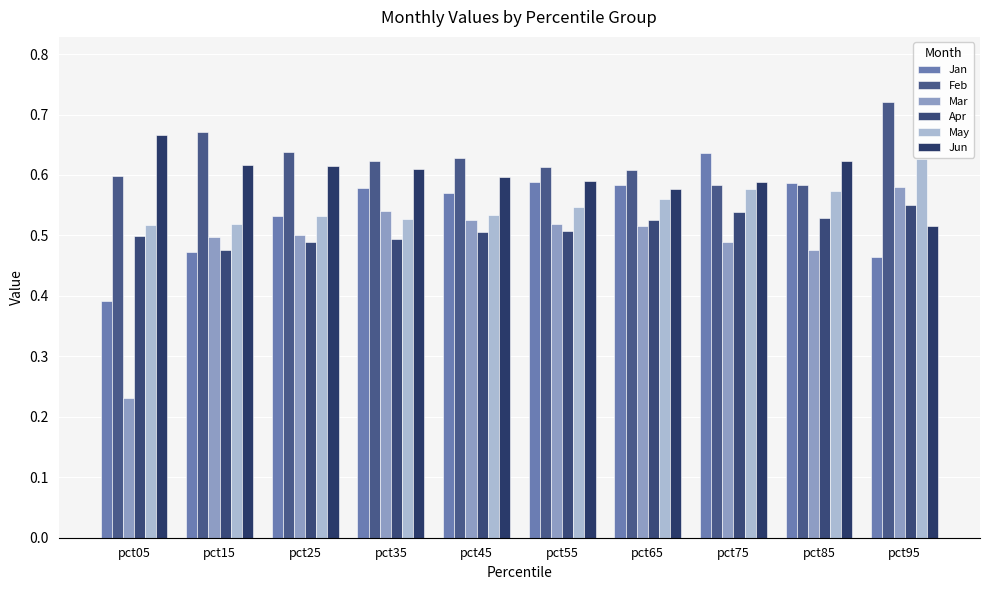

List the series in order of their peak value, highest first.

Feb, Jun, Jan, May, Mar, Apr